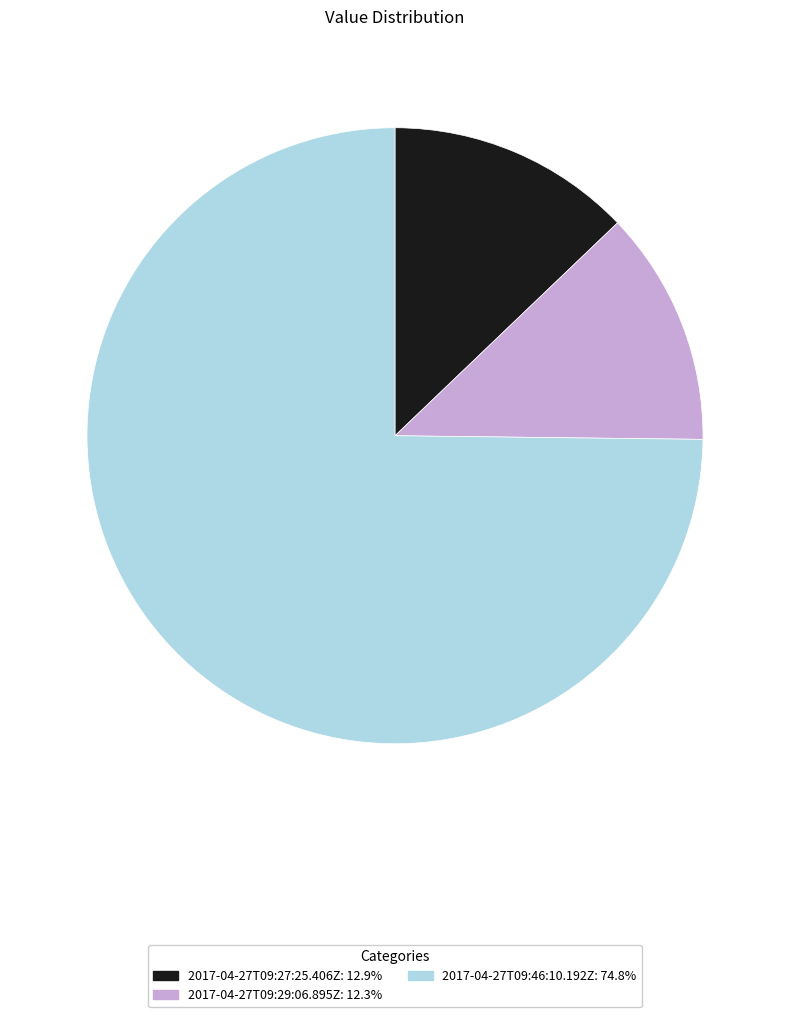

What is the ratio of the value at 2017-04-27T09:46:10.192Z: 74.8% to the value at 2017-04-27T09:27:25.406Z: 12.9%?

5.8